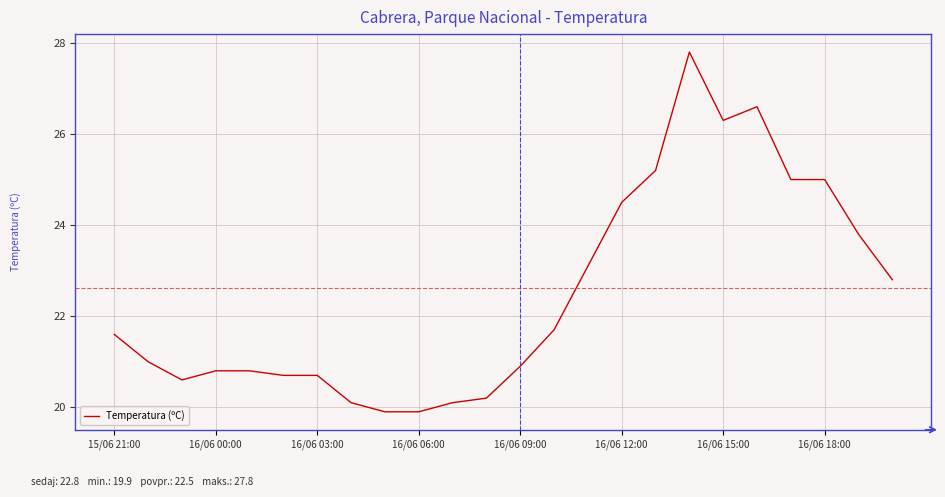

What is the maximum value shown in the chart?

27.8